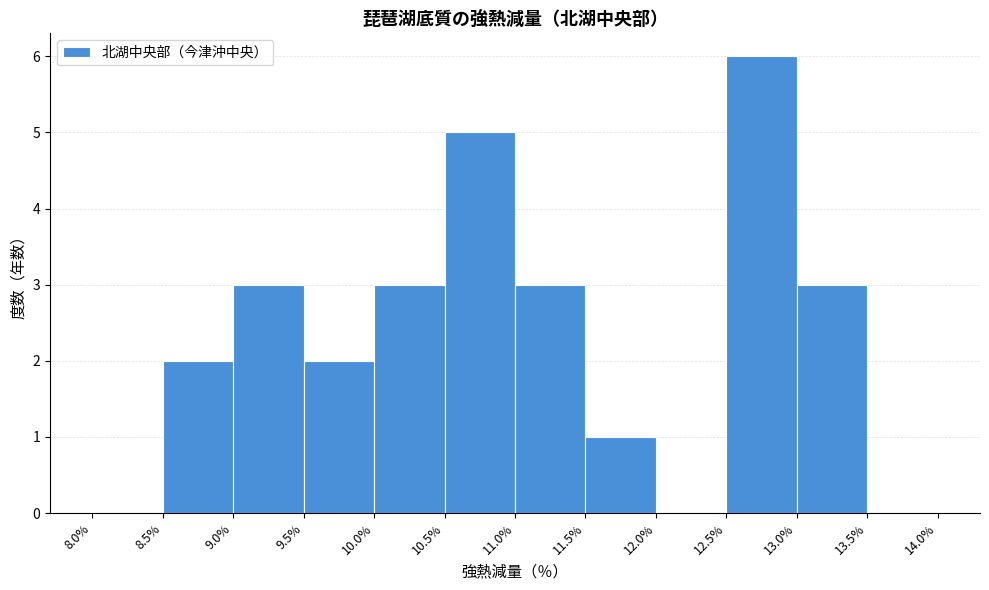

Which range on the x-axis has the tallest bar?

12.5% to 13.0%